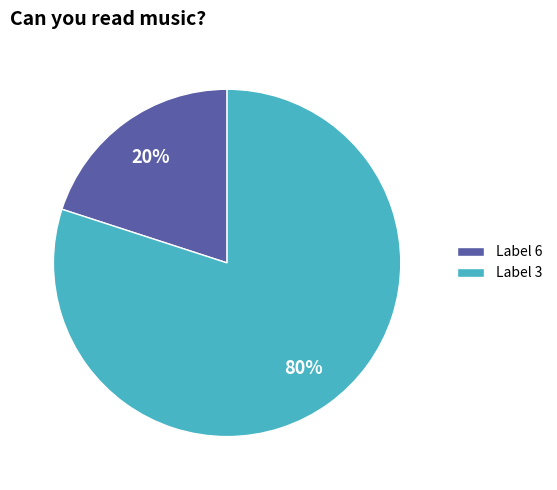

To the nearest percent, what percentage of the pie is Label 3?

80%